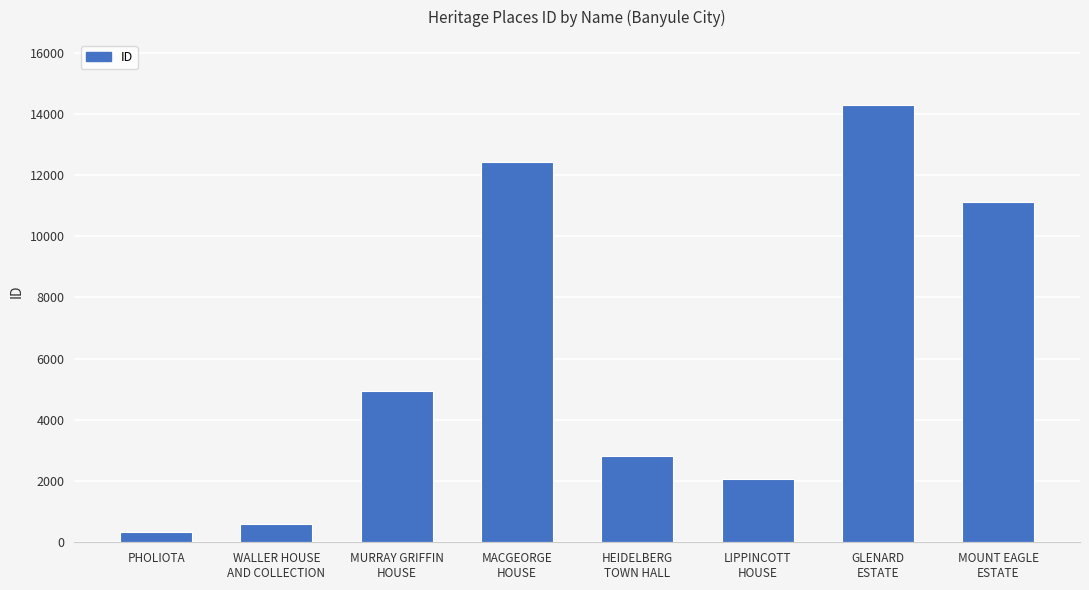

What is the value of the 6th bar from the left?

2082